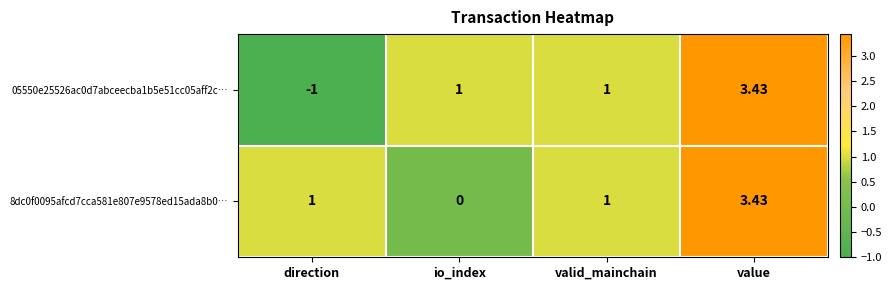

At which category is the sum across all series the highest?

value